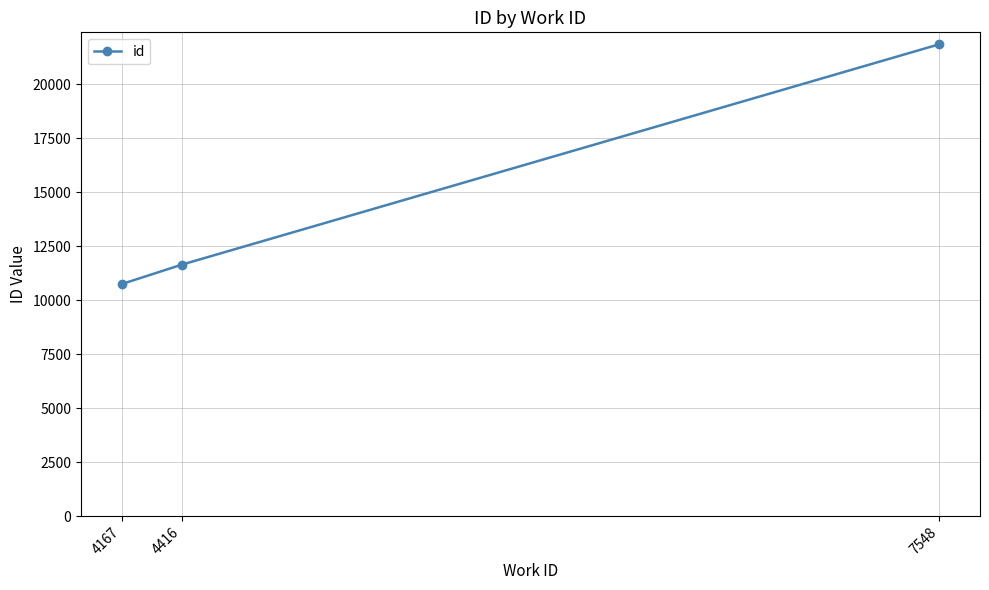

Reading left to right, list all the values displayed in this chart.

4167=10751	4416=11651	7548=21854